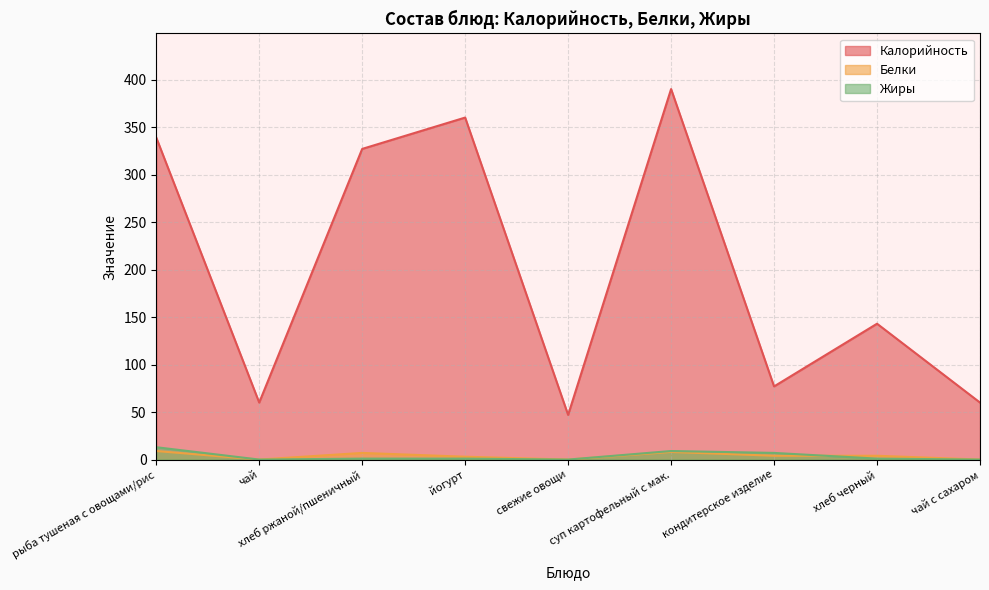

What is the total value across all series at кондитерское изделие?

88